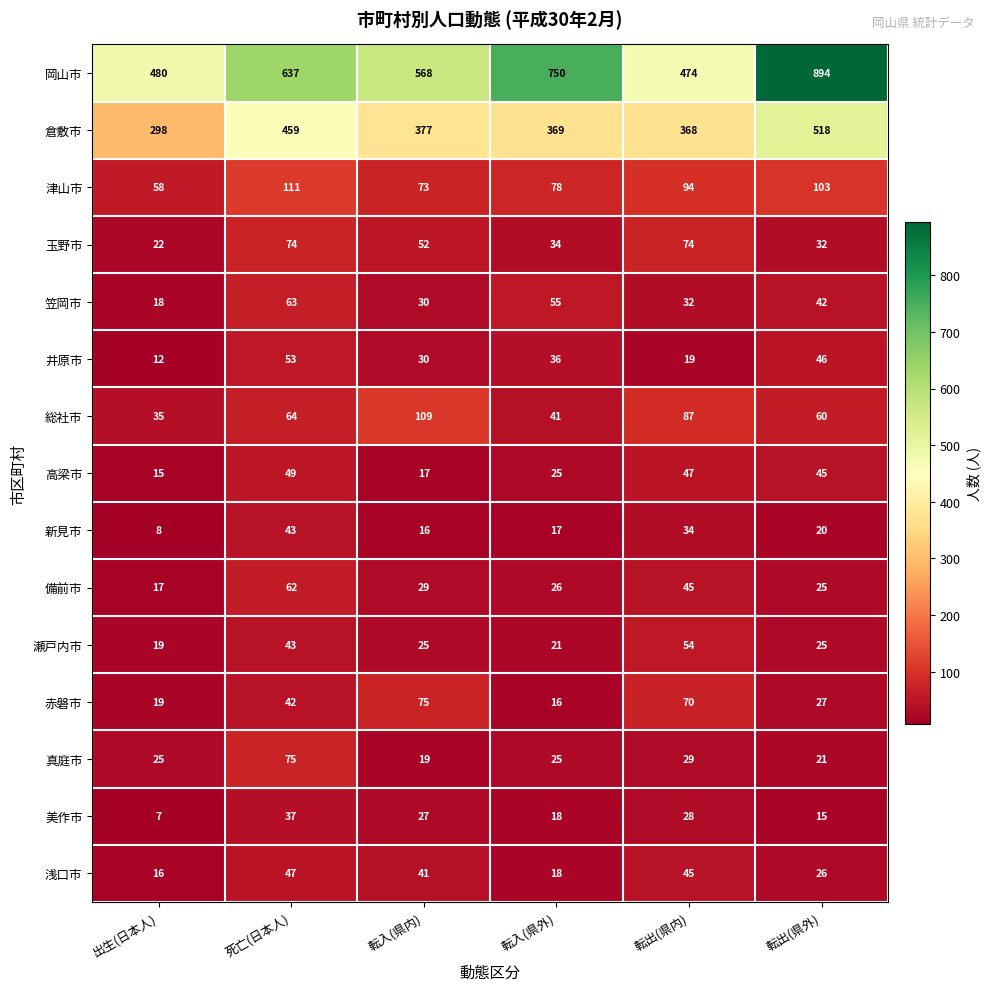

The 岡山市 series shows 894 at 転出(県外). True or false?

True